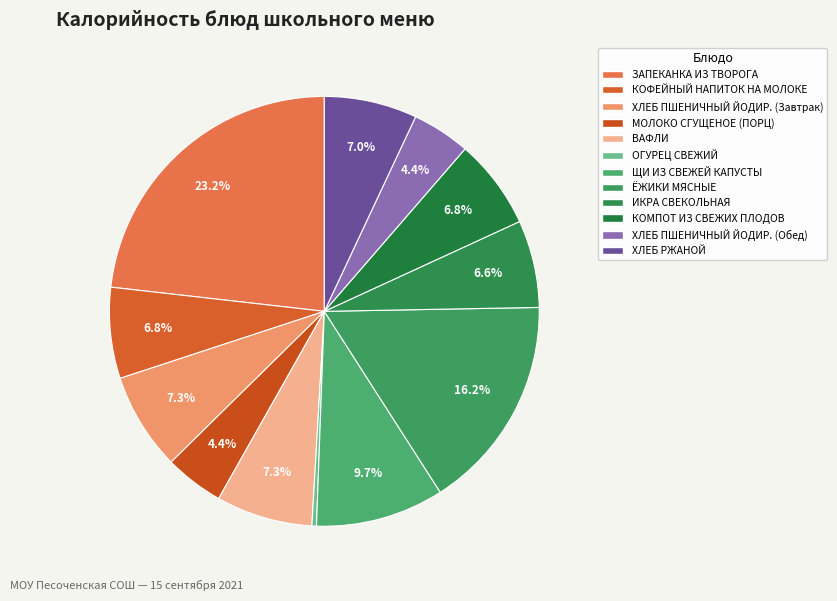

Does ХЛЕБ ПШЕНИЧНЫЙ ЙОДИР. (Обед) represent more than half of the total?

No